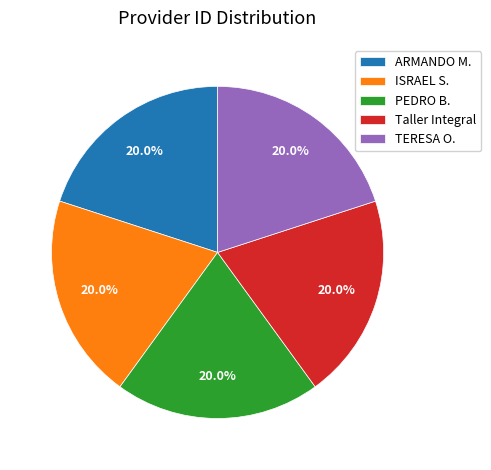

What is the ratio of the value at ARMANDO M. to the value at TERESA O.?

1.0